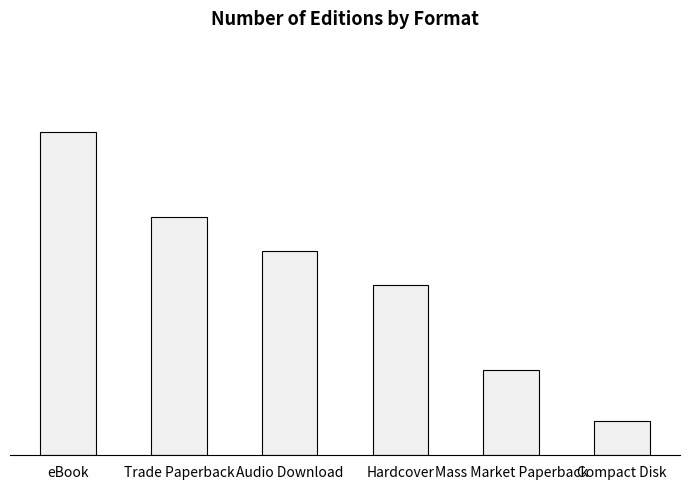

What is the greatest value displayed?

19